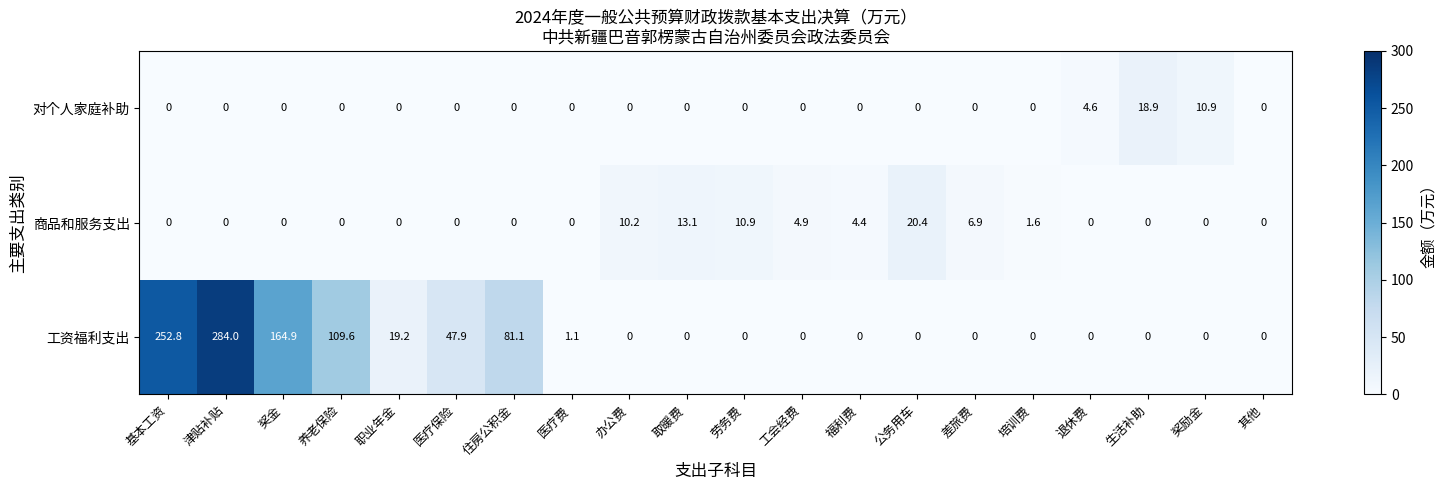

The 对个人家庭补助 series shows 0.0 at 奖金. True or false?

True